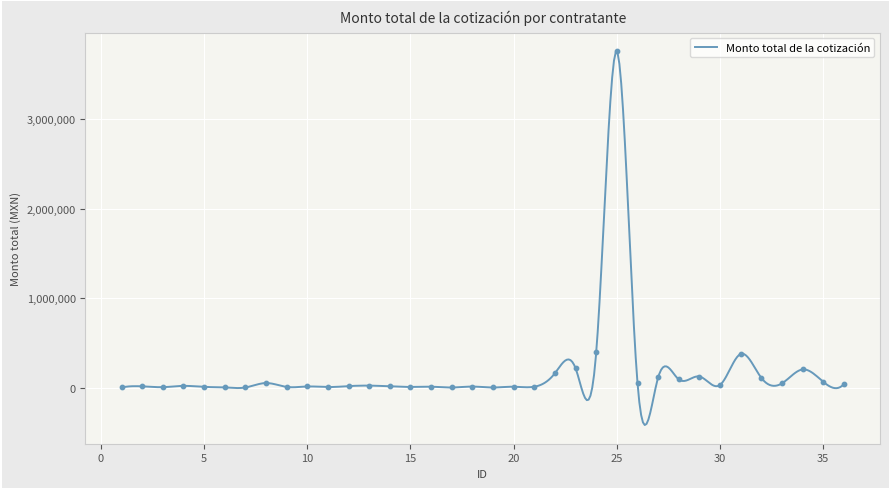

Which has a higher value, 4 or 33?

33